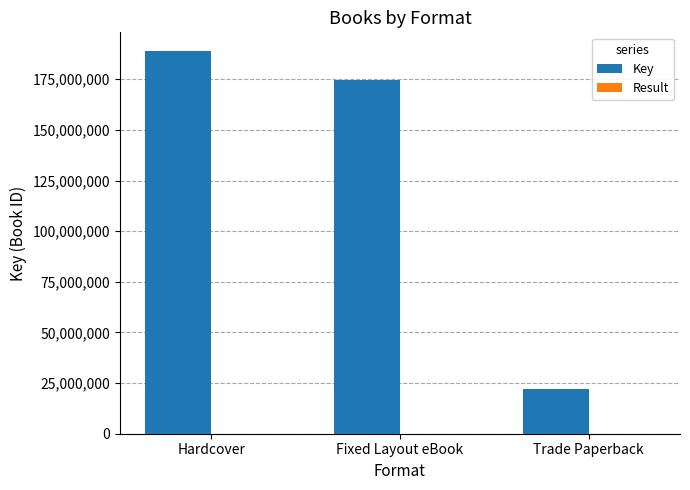

Which series has the widest spread of values?

Key